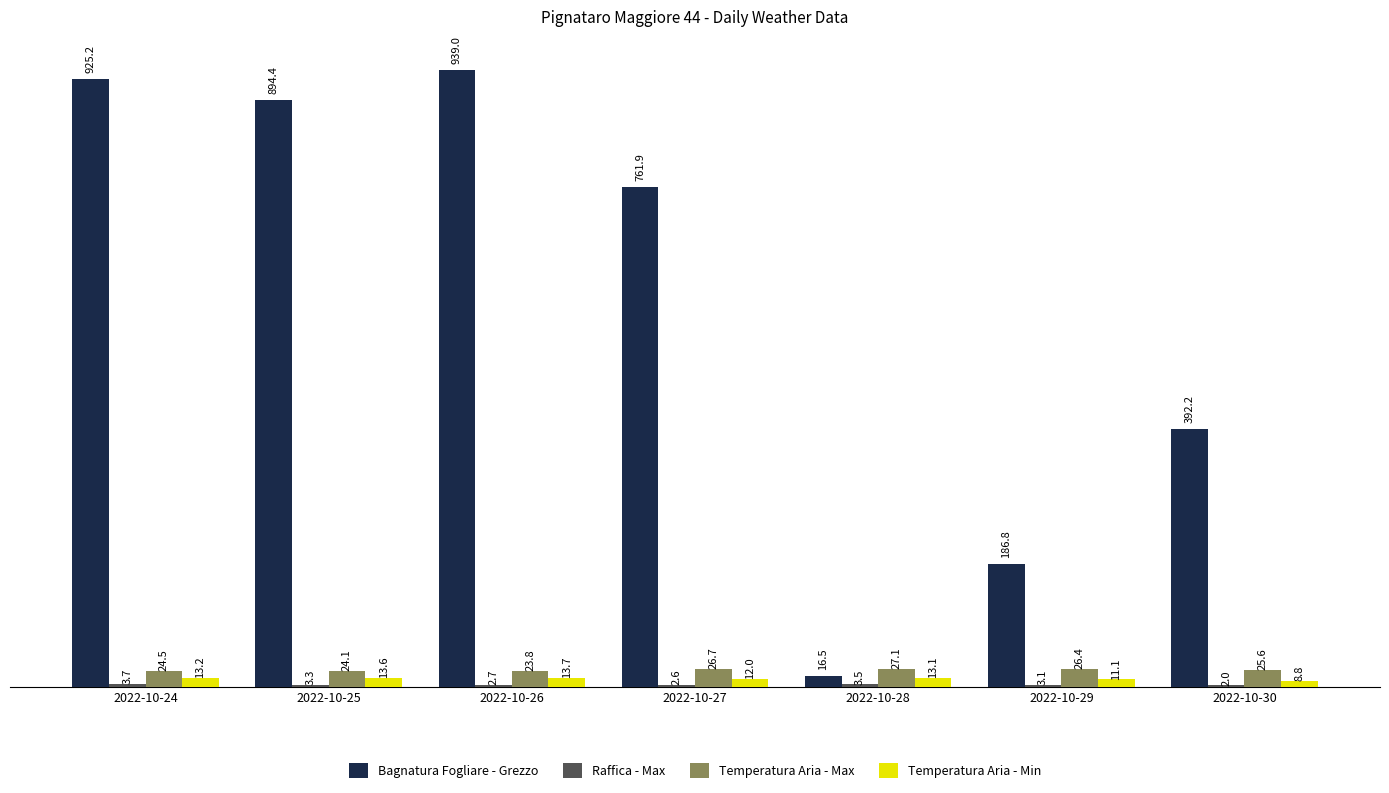

At which label does Temperatura Aria - Min first exceed 13?

2022-10-24